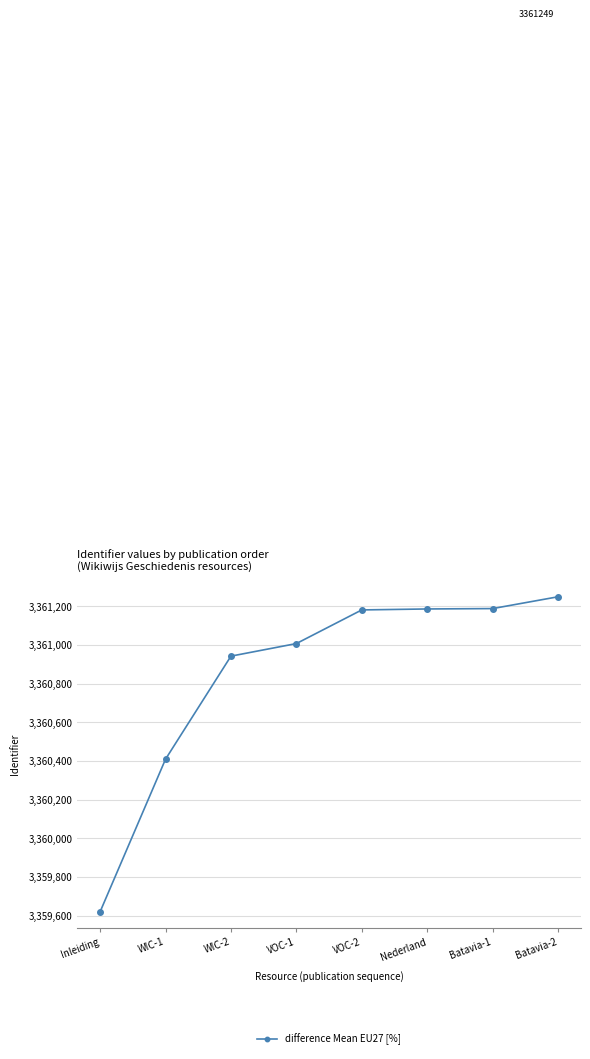

Which category has the lowest value across all series?

Inleiding